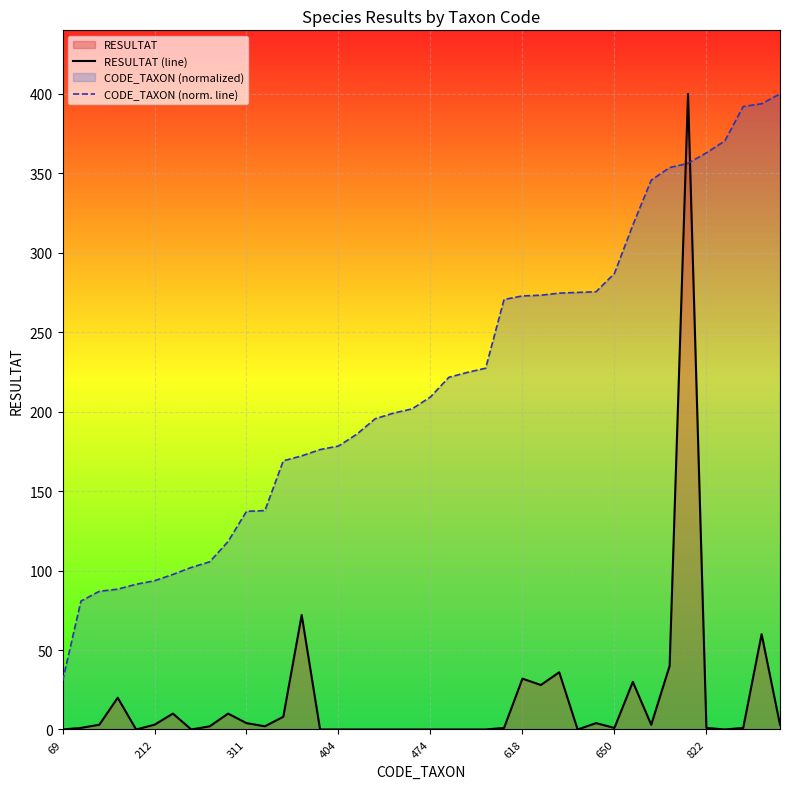

What position from the left is 36?

37